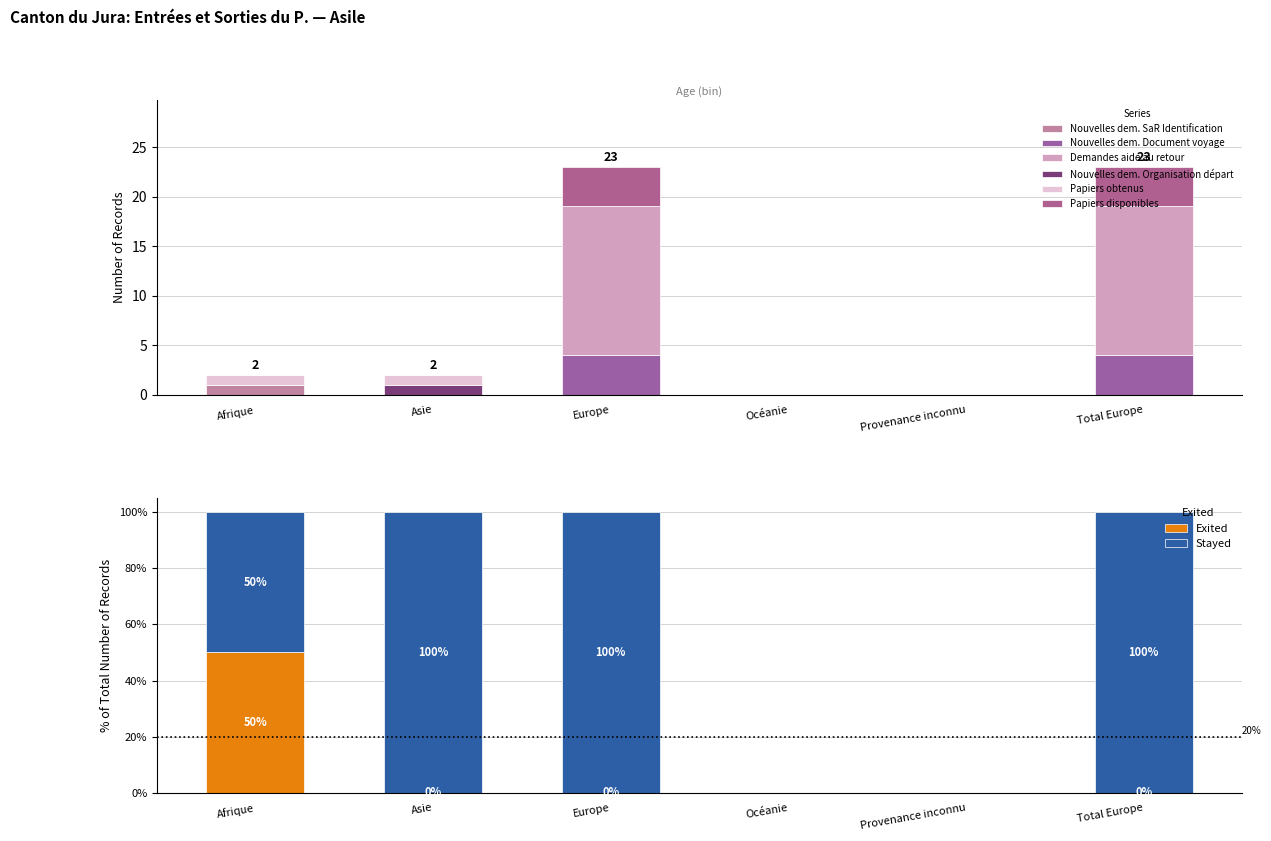

The value of Nouvelles dem. SaR Identification at Océanie is 0. True or false?

True